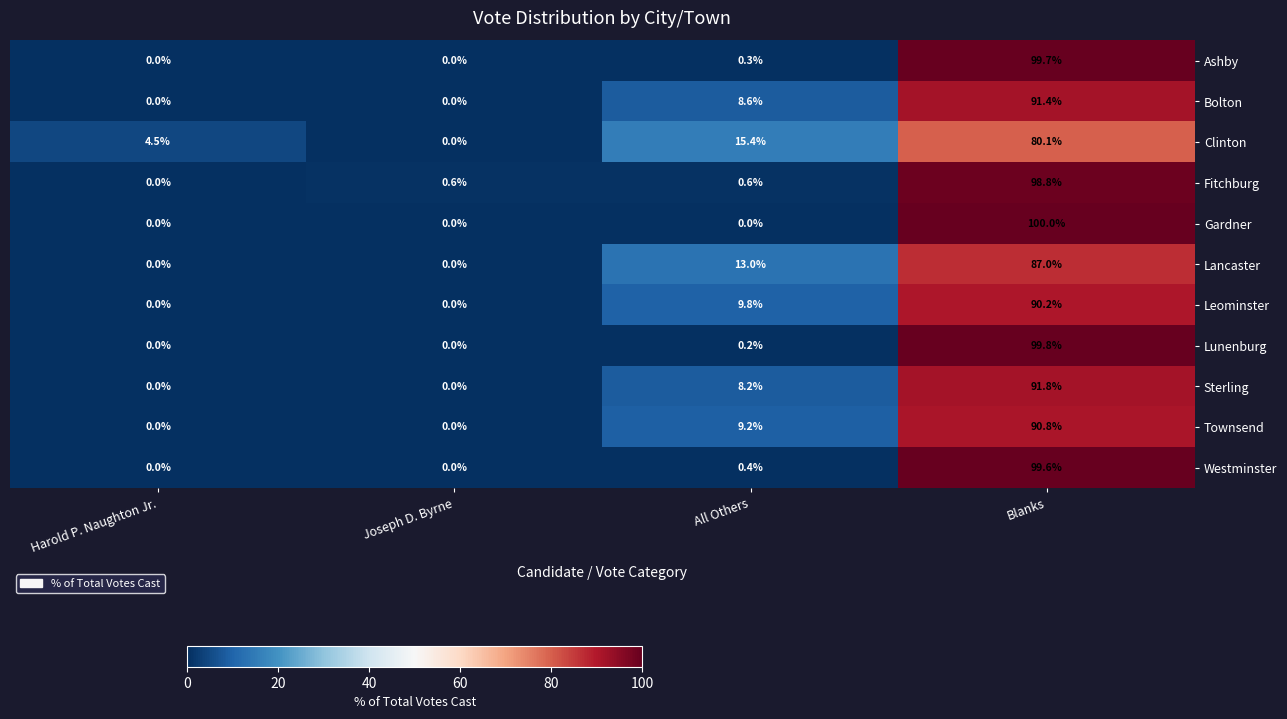

What is the total value across all series at Harold P. Naughton Jr.?

4.5